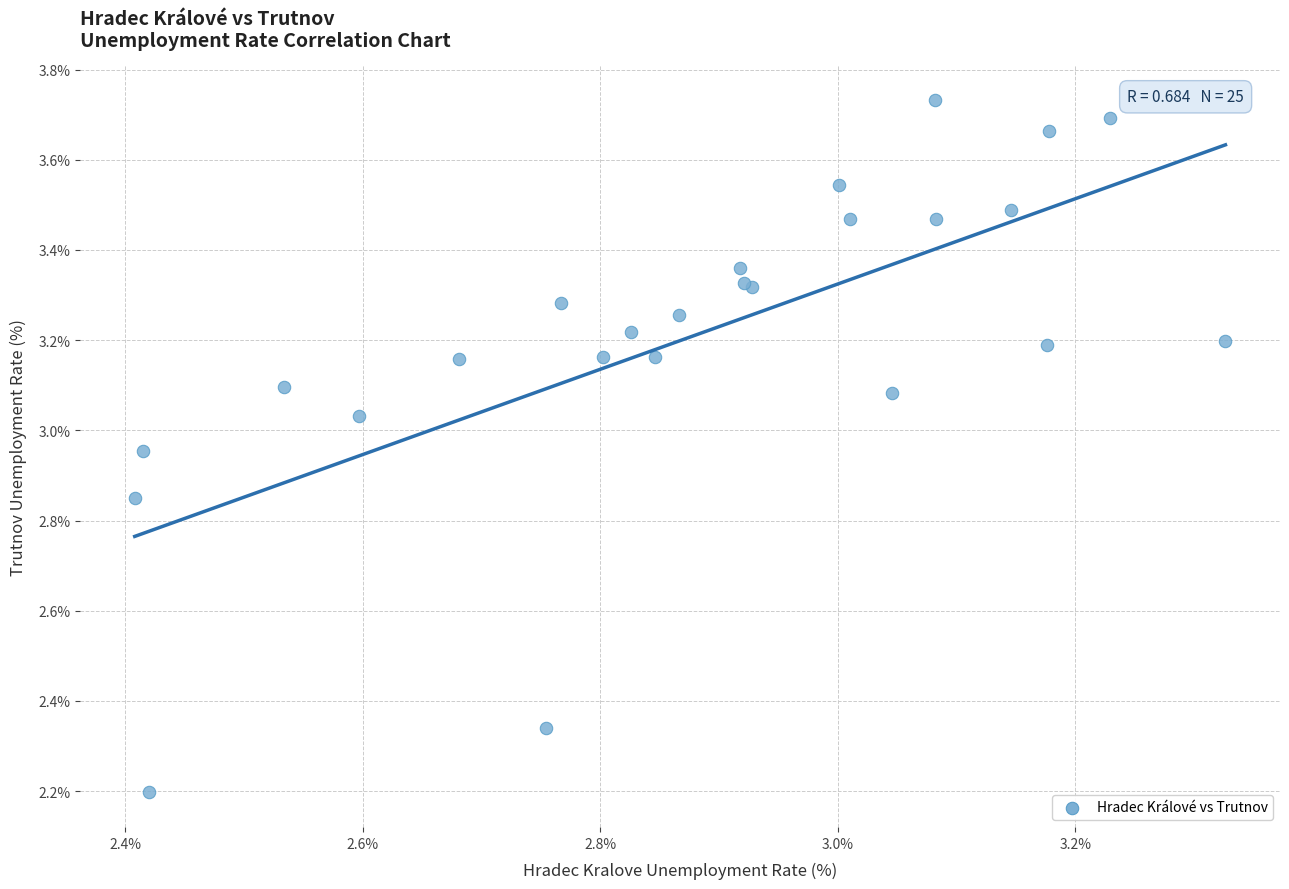

What Y value in the scatter plot is closest to 2?

2.2